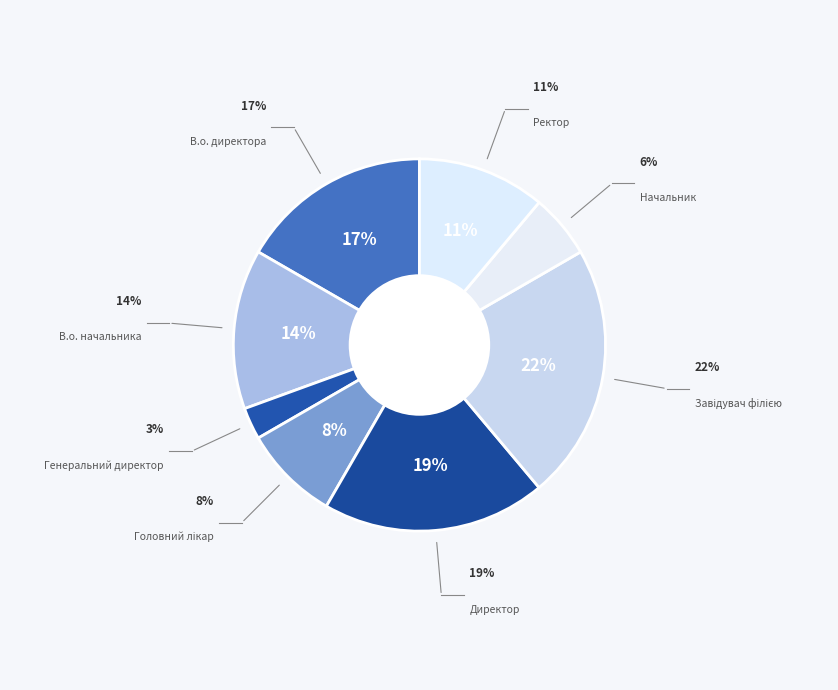

How many segments does this pie chart have?

8